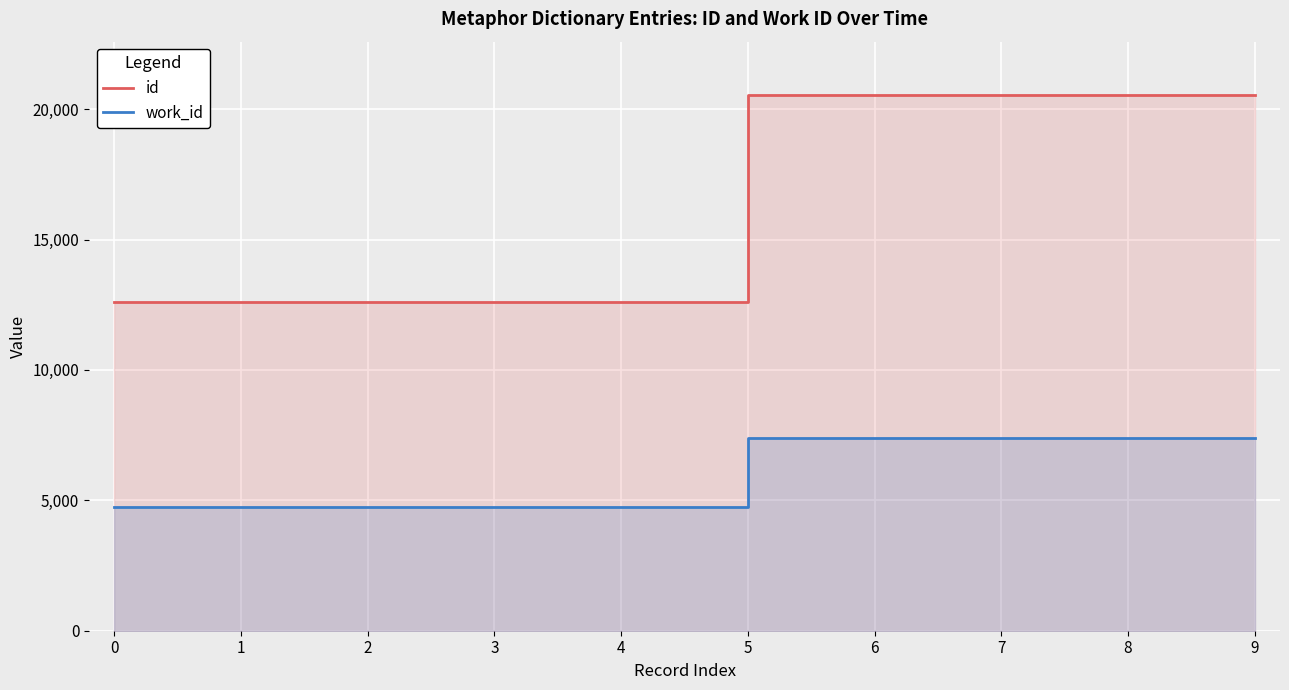

What is the average value of the work_id series?

6086